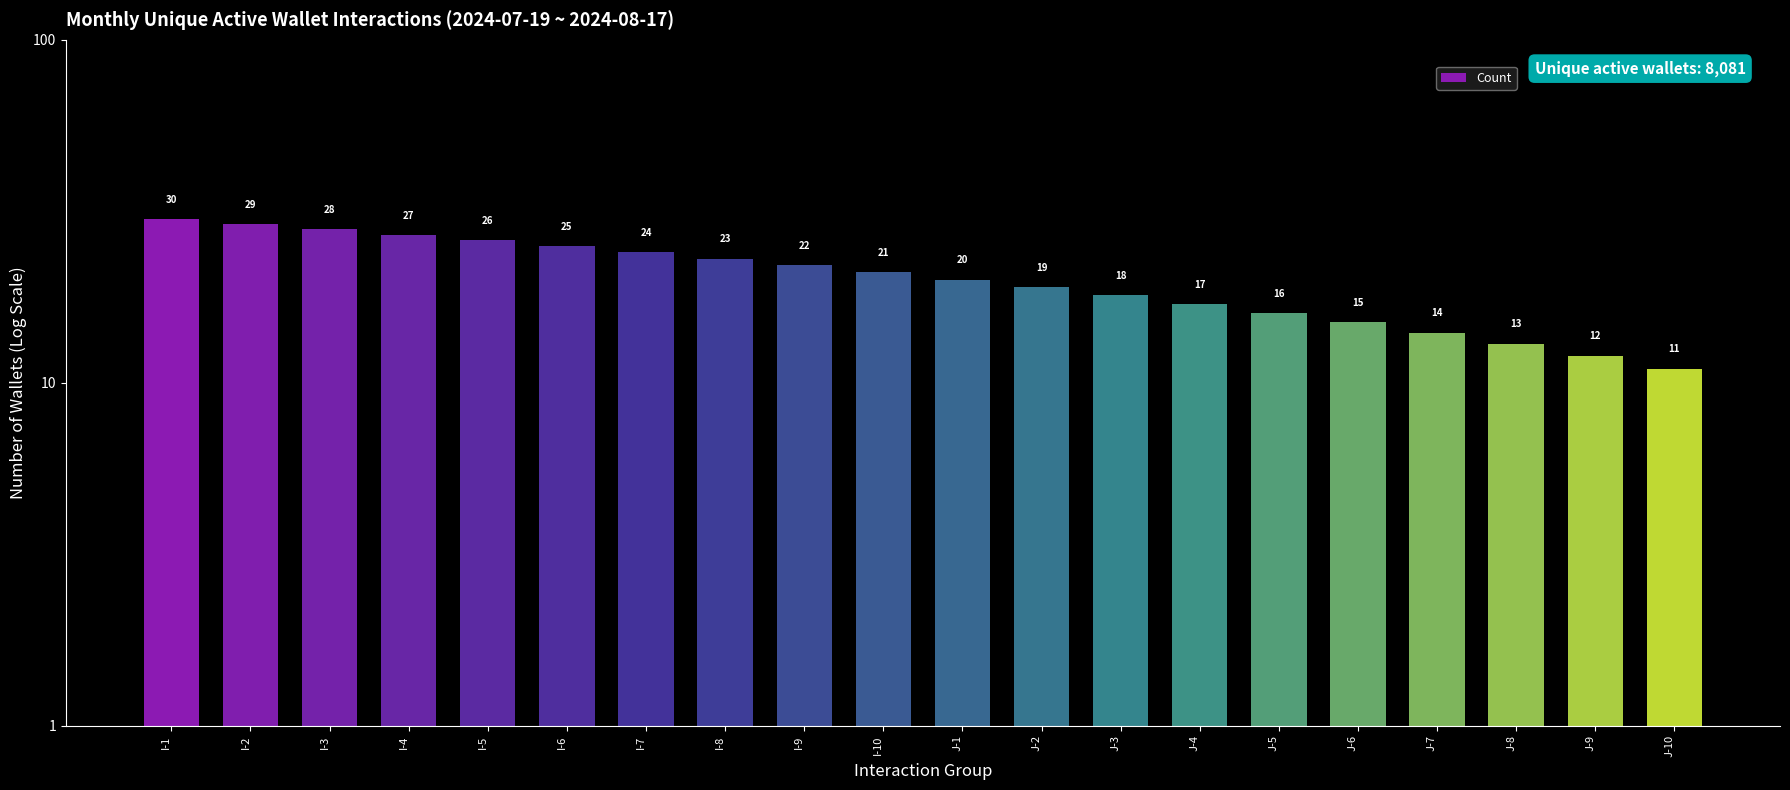

What is the average value?

20